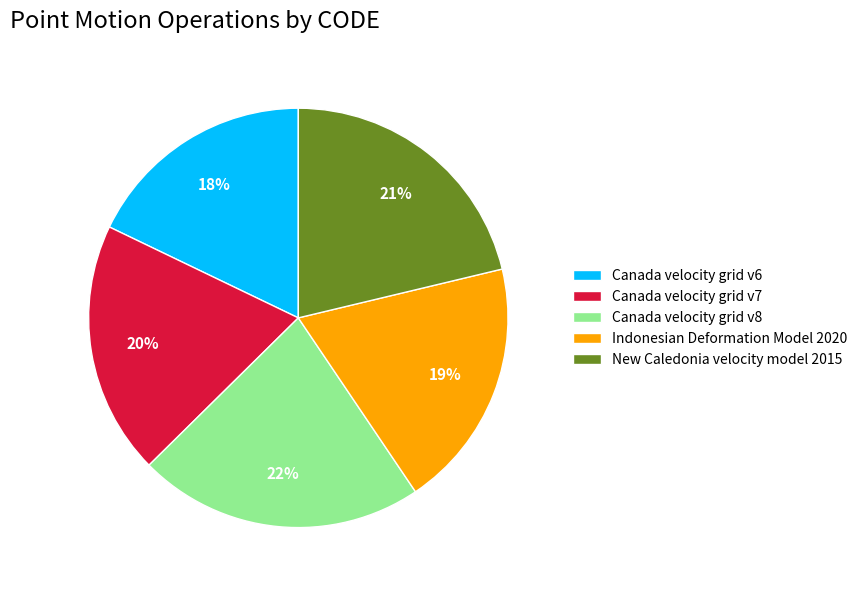

Is it true that Canada velocity grid v6 is 25% of the pie?

False